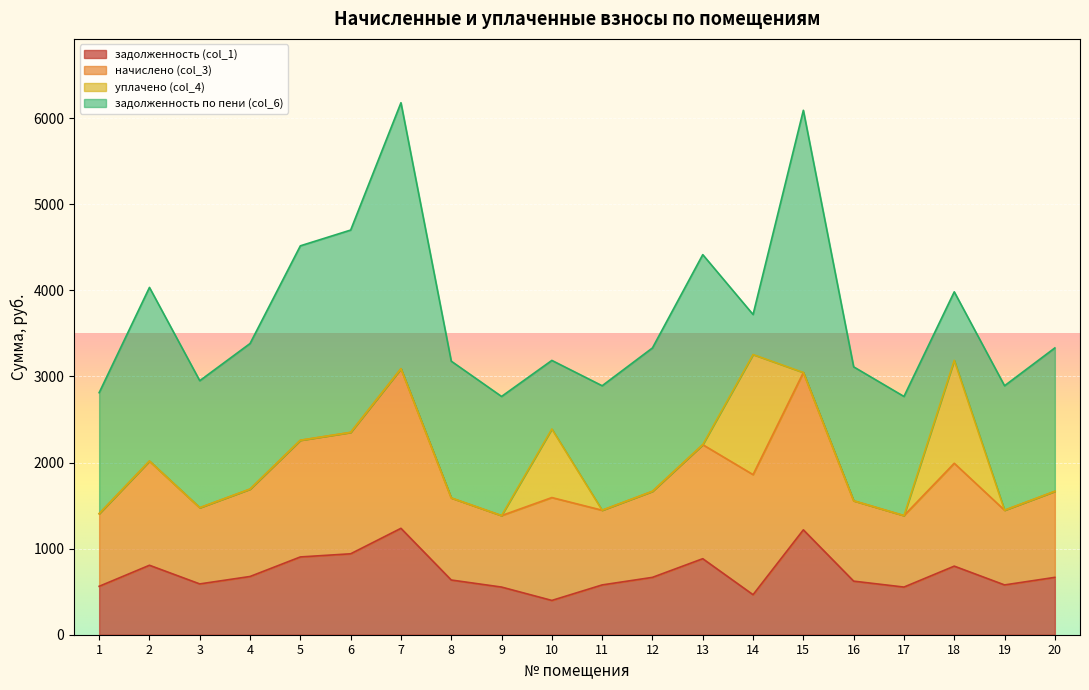

Which has a higher value, 15 or 10?

15